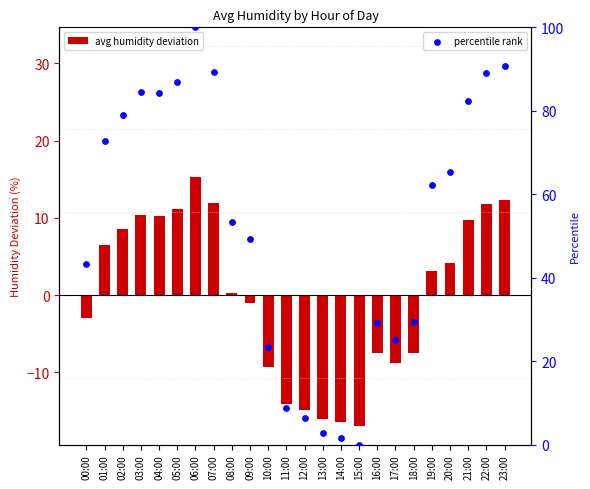

At how many categories does at least one series exceed 1?

23